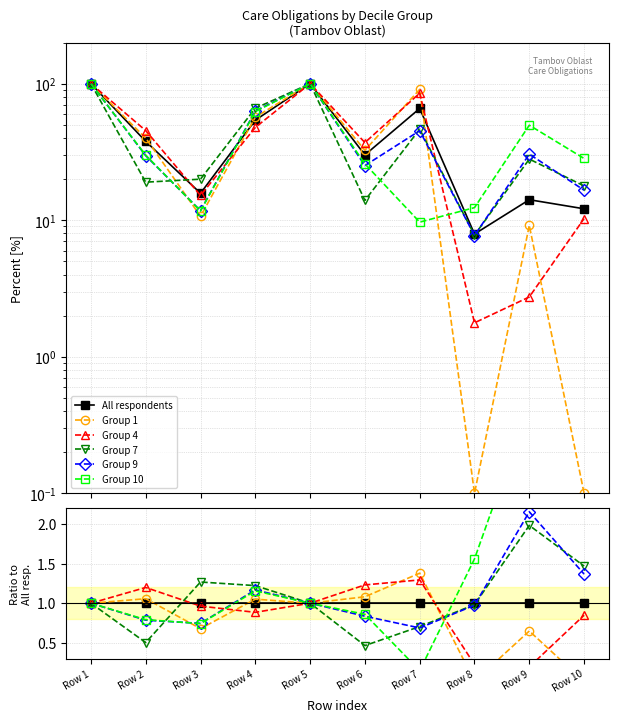

Does the chart have visible grid lines?

Yes